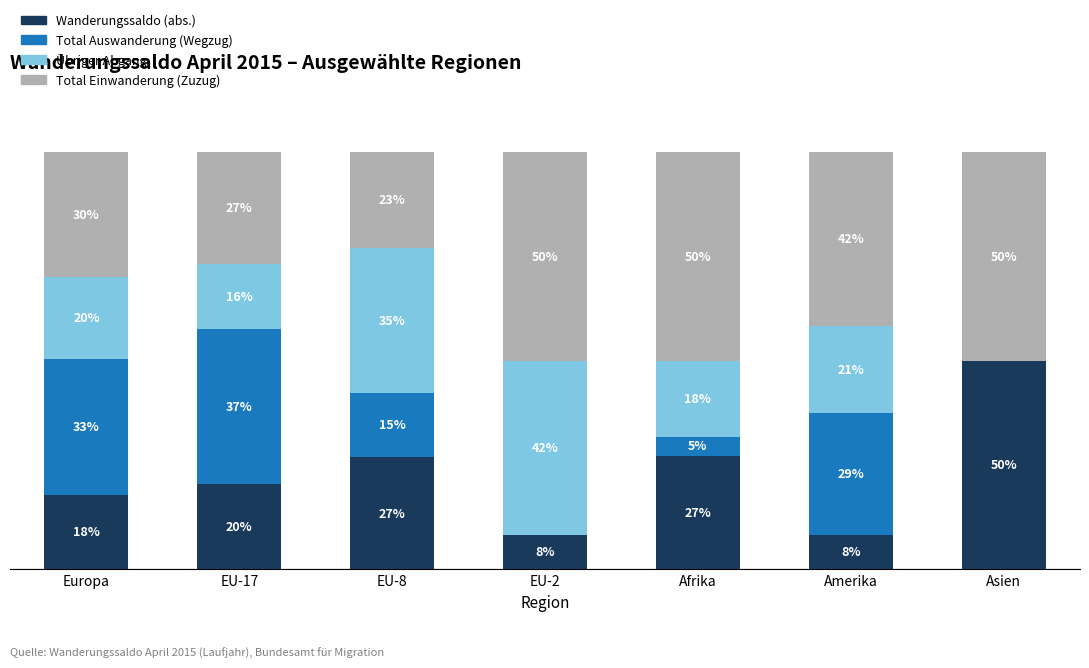

At Europa, list the series in order from smallest to largest.

Wanderungssaldo (abs.), Übriger Abgang, Total Einwanderung (Zuzug), Total Auswanderung (Wegzug)